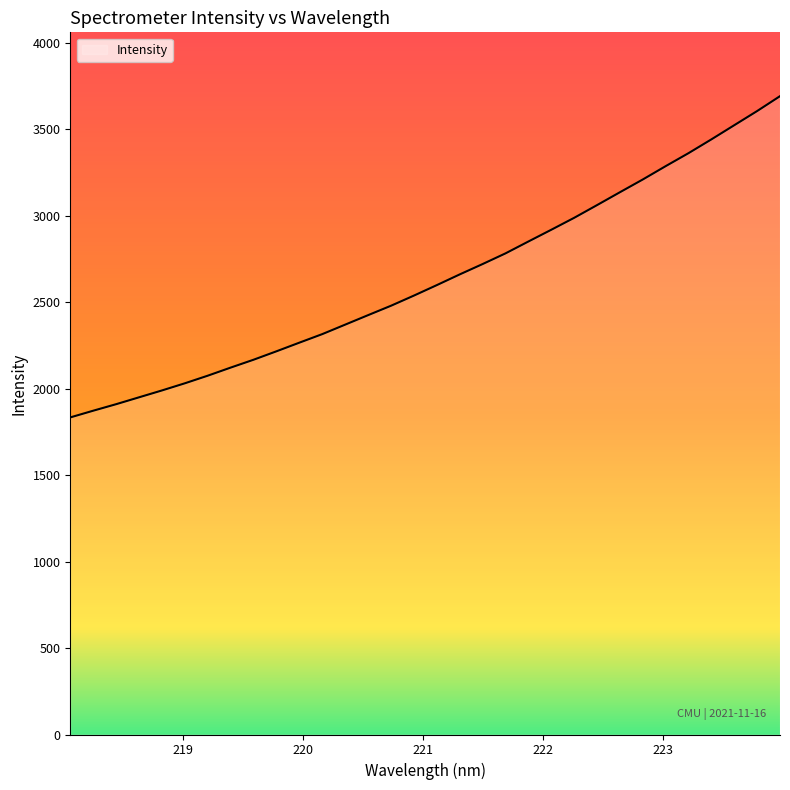

What is the difference between the maximum and minimum values?

1857.9